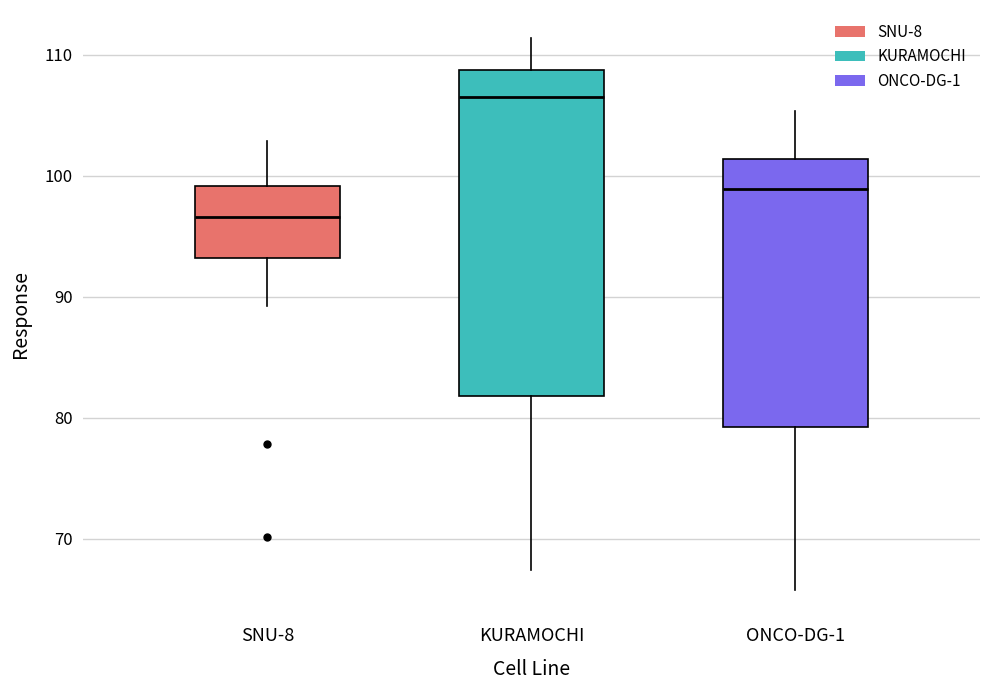

Where does the median line of the box for SNU-8 sit on the y-axis? The values are not printed on the chart, so give them approximately, as read against the axis.

97